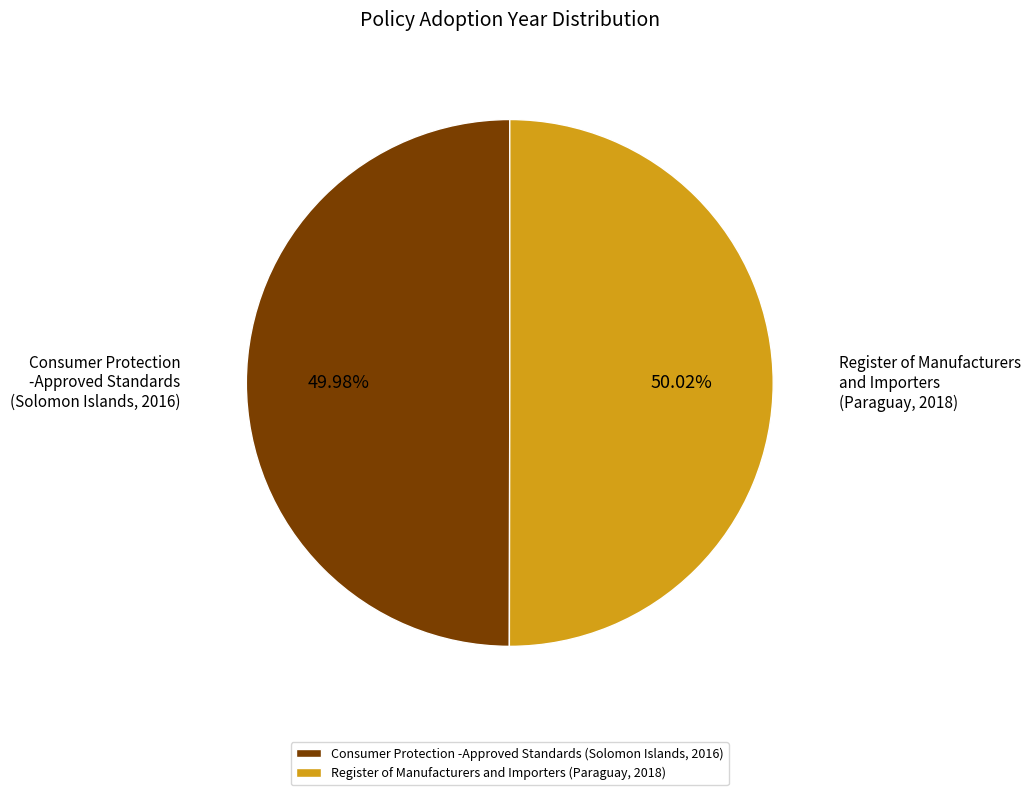

What percentage do Register of Manufacturers and Importers (Paraguay, 2018) and Consumer Protection -Approved Standards (Solomon Islands, 2016) together represent?

100.0%